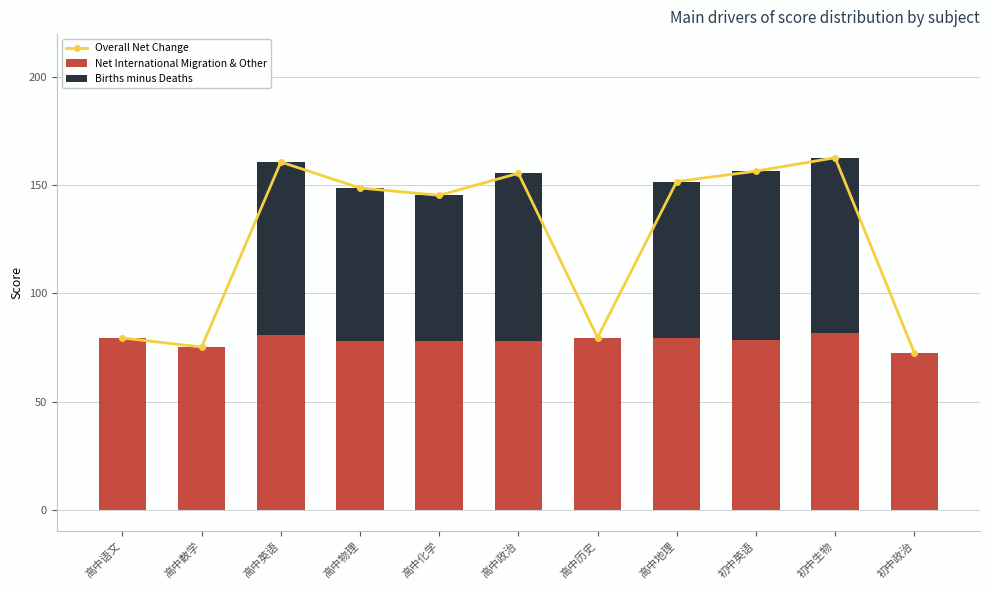

What is the approximate value of Overall Net Change at 高中地理?

151.8